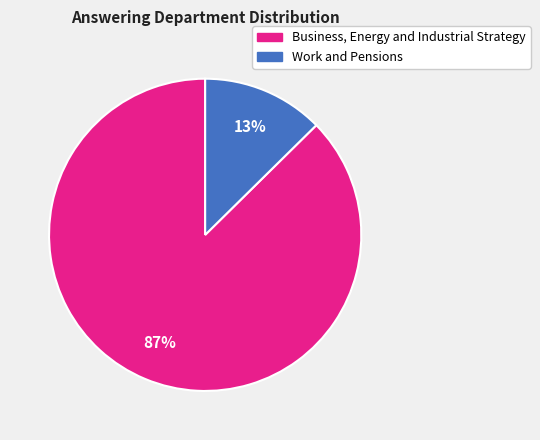

To the nearest percent, what is the average slice percentage?

50%